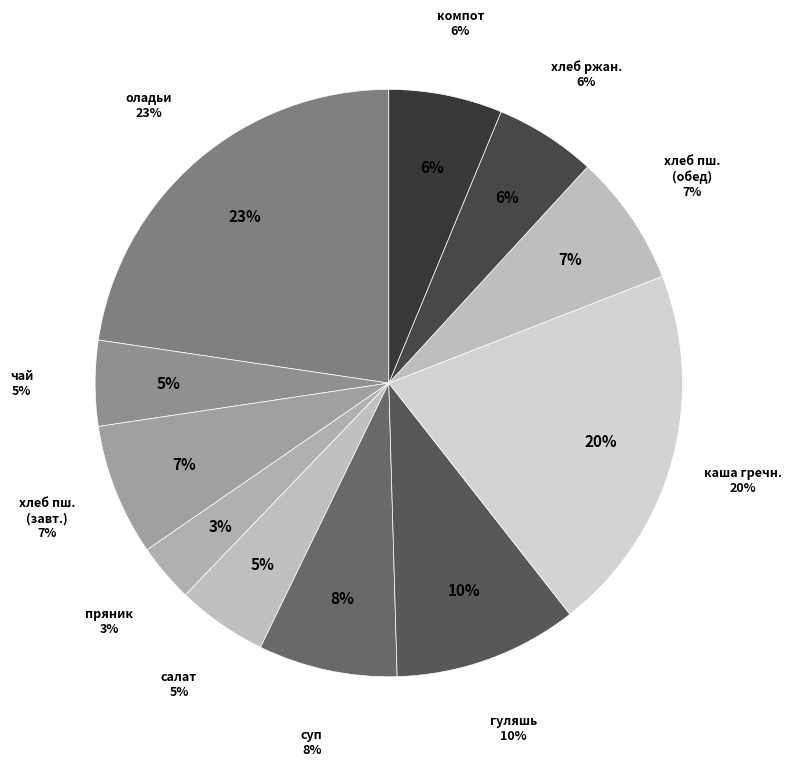

Which slice is the largest?

оладьи из печени